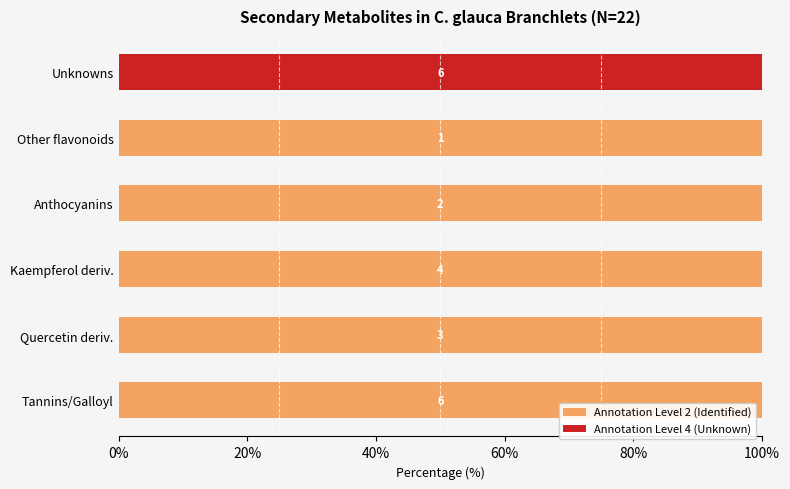

What is the sum of all Annotation Level 4 (Unknown) values?

100